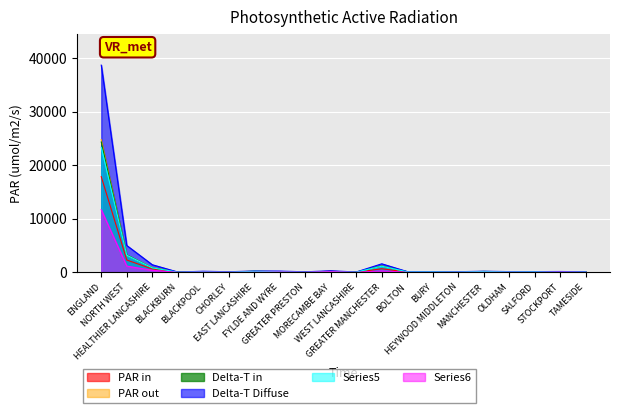

What position from the left is WEST LANCASHIRE?

11